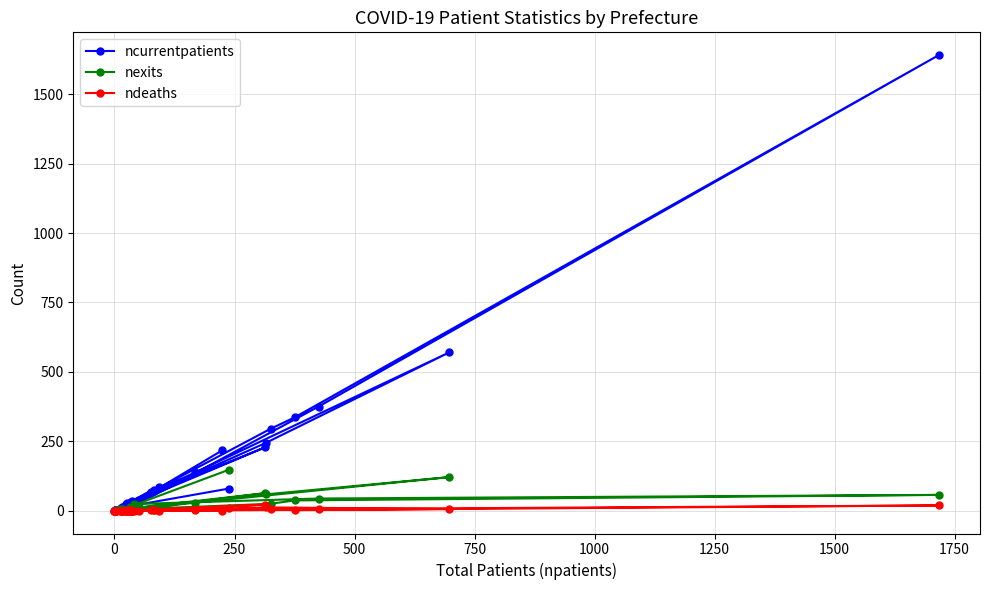

In ncurrentpatients, how many points are lower than both neighbors (excluding endpoints)?

8